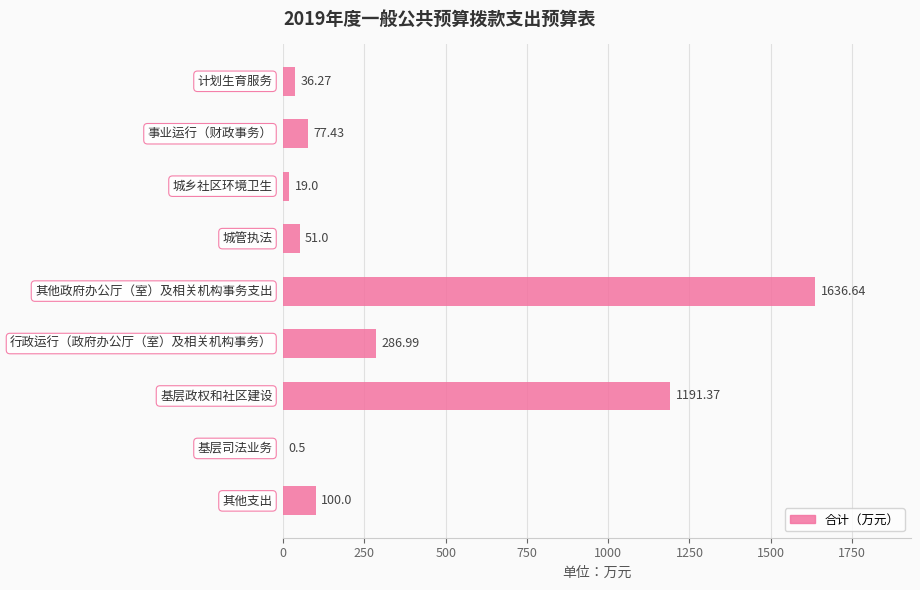

What is the sum of all values?

3399.2